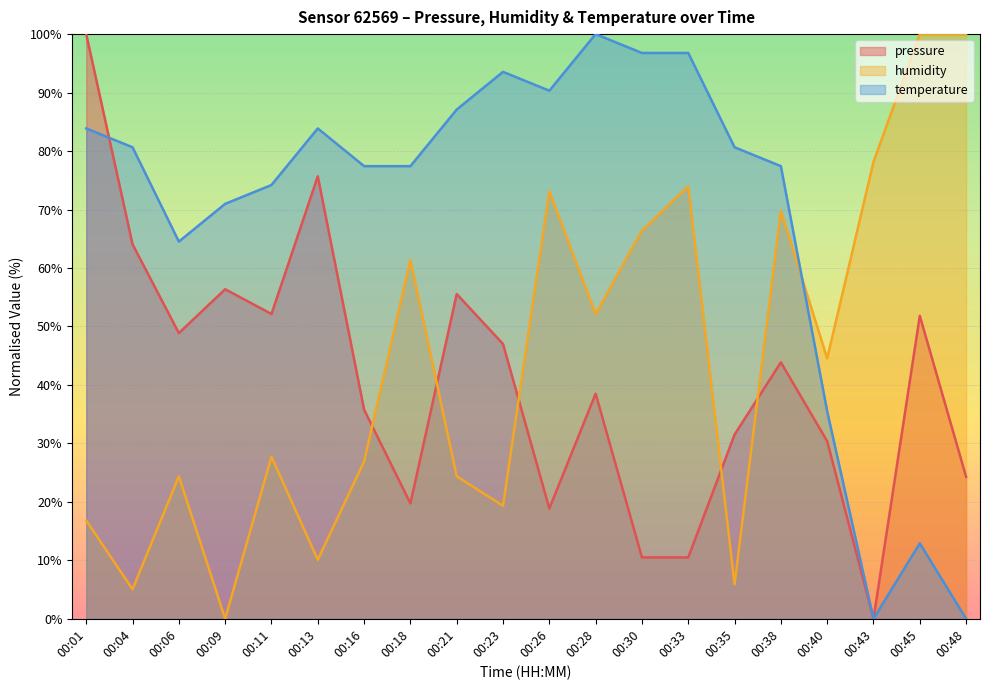

Where do humidity and temperature first cross each other?

00:38 and 00:40